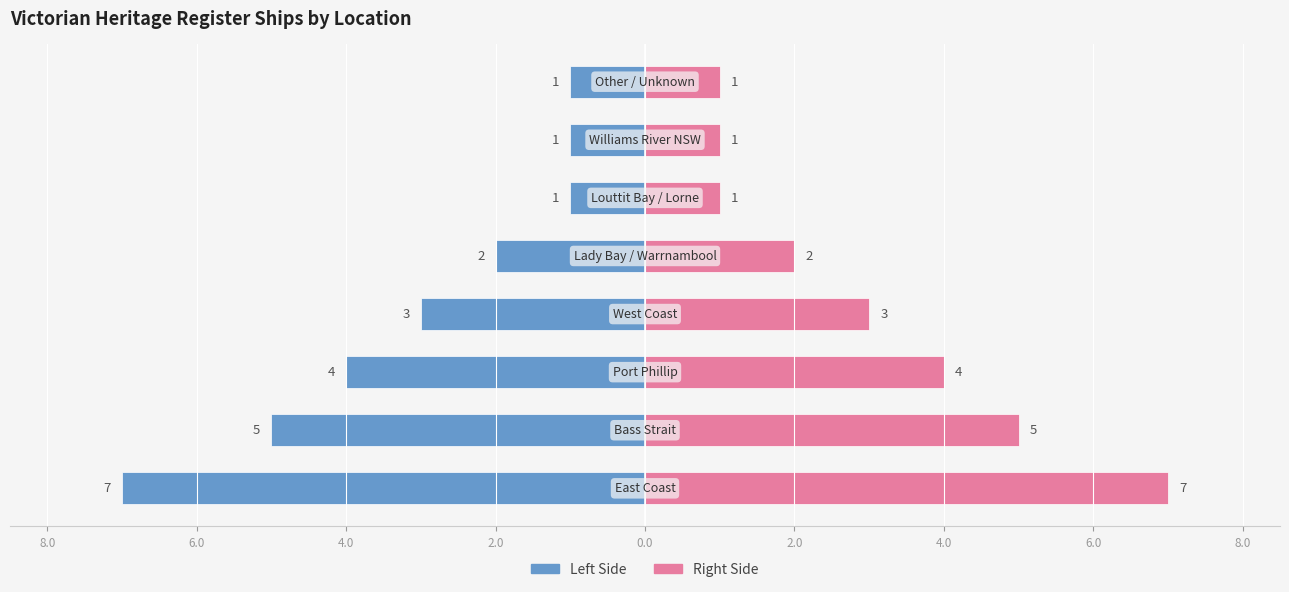

What is the value of the Ship Count (right) bar at the 2nd from the left?

5